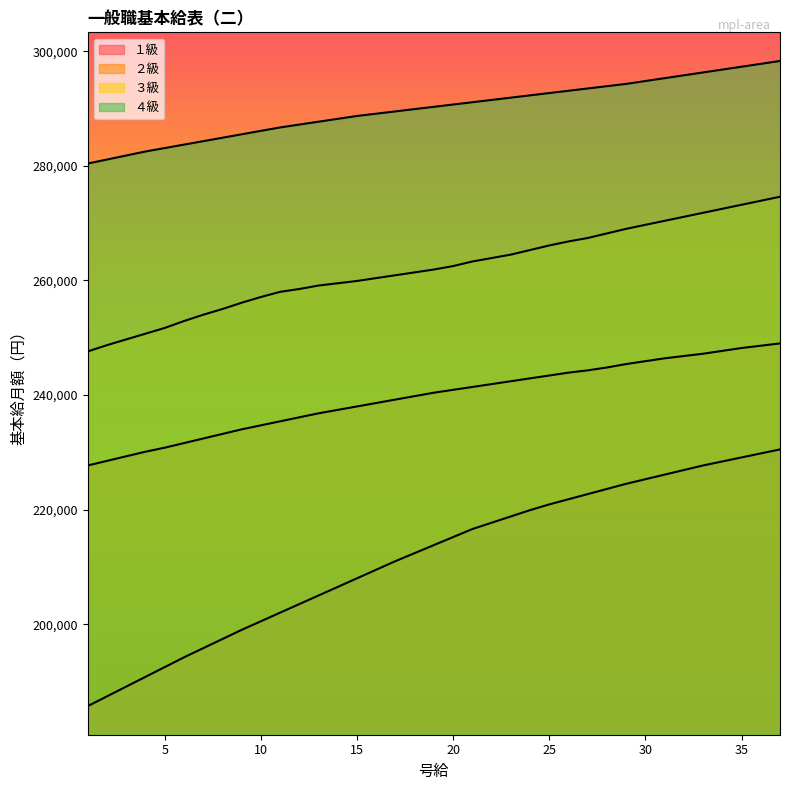

What is the difference between the ３級 values at 24 and 28?

2900